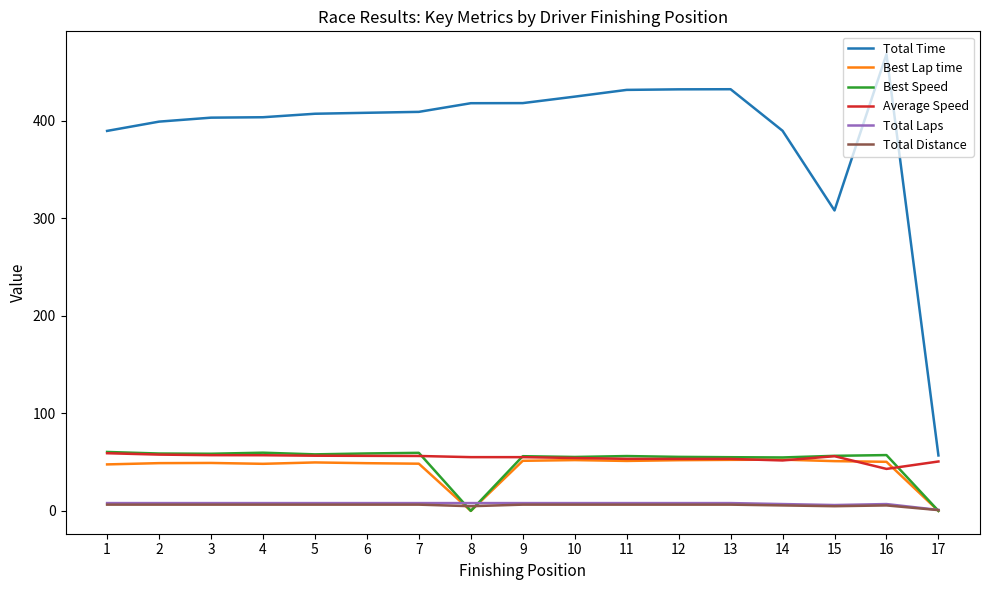

True or false: Average Speed and Total Laps cross at least once.

False